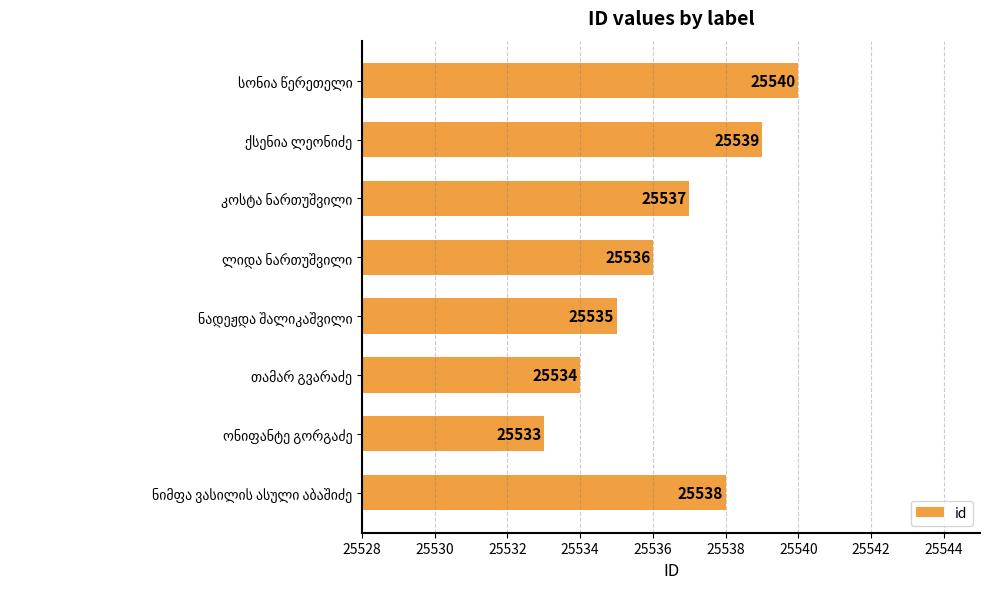

How many series are shown in this chart?

1